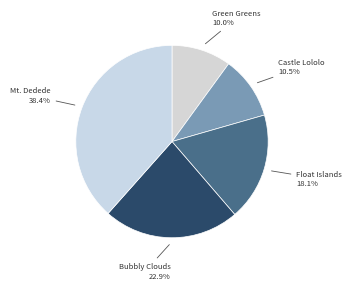

To the nearest percent, what percentage of the pie is Bubbly Clouds?

23%